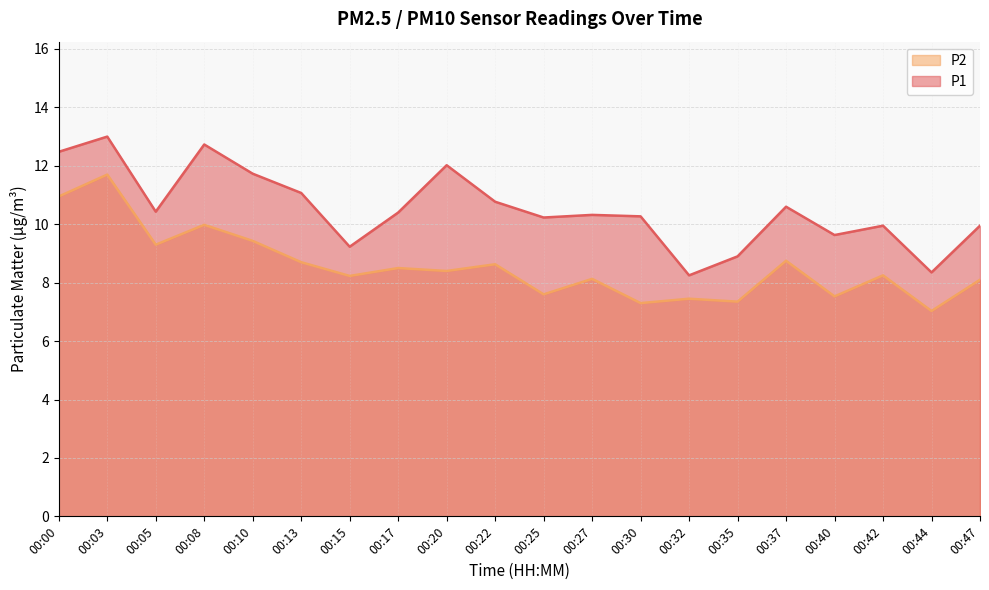

True or false: P2 and P1 intersect in this chart.

False